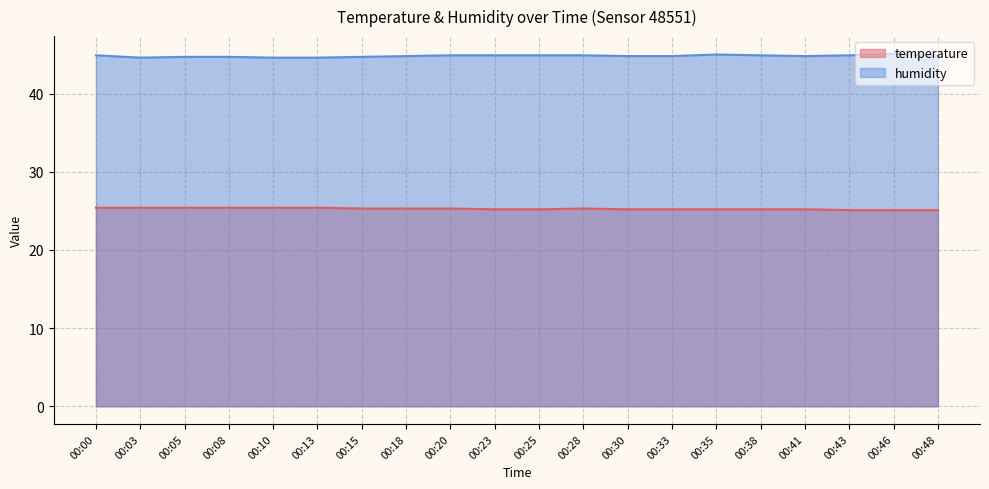

What is the maximum value shown in the chart?

45.1